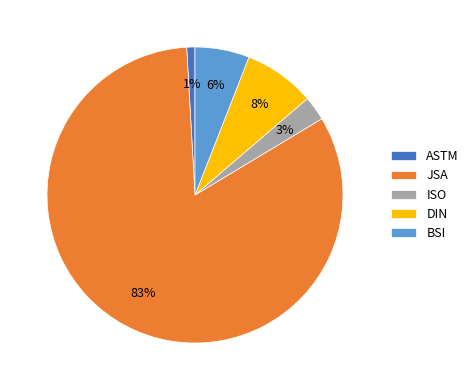

How many slices are in this pie chart?

5